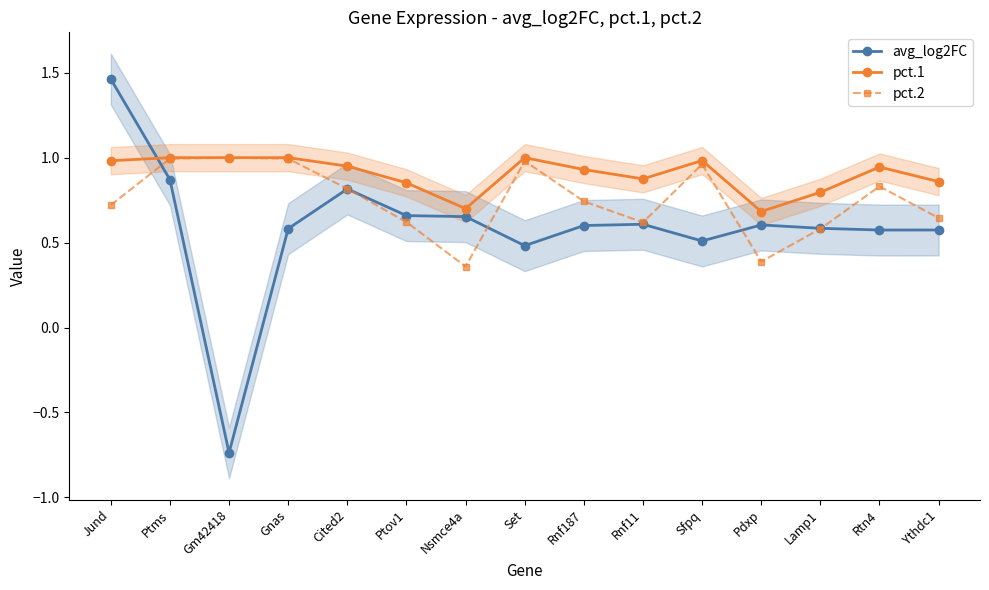

True or false: pct.2 and avg_log2FC cross at least once.

True